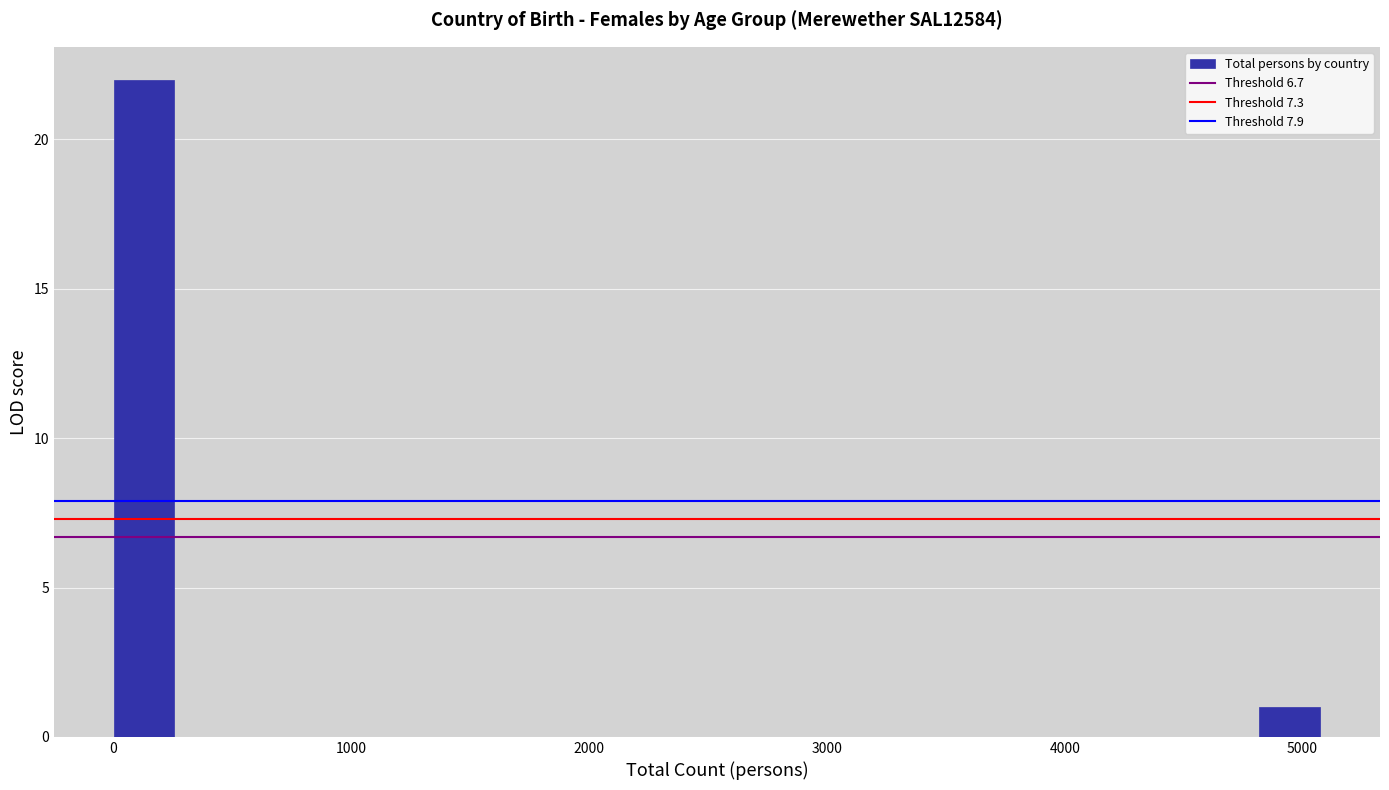

Read against the x-axis, roughly where is the centre of the tallest bar?

100